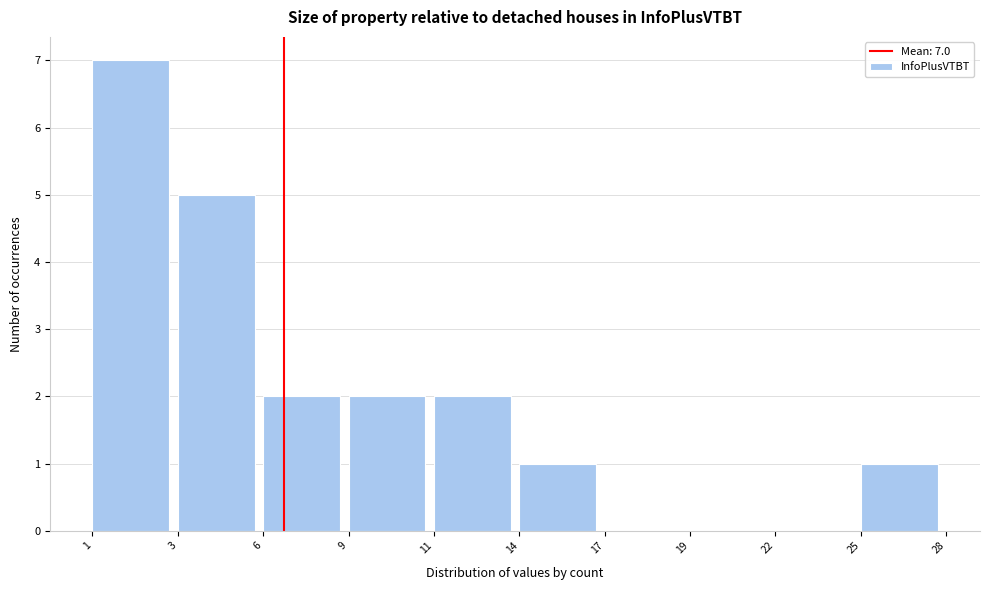

Reading right to left, what are all the values shown in this chart?

25=1	22=0	19=0	17=0	14=1	11=2	9=2	6=2	3=5	1=7